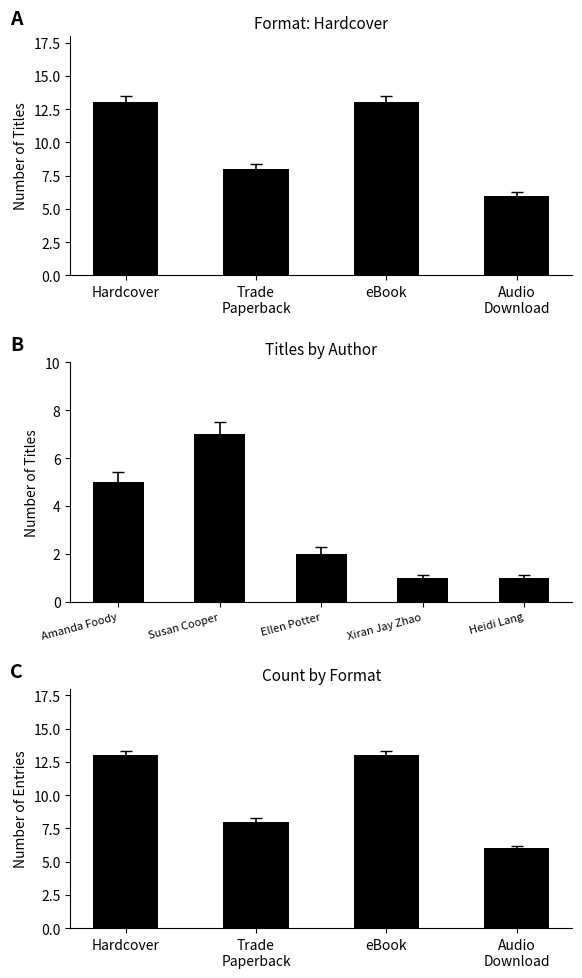

Does the chart contain stacked bars?

No